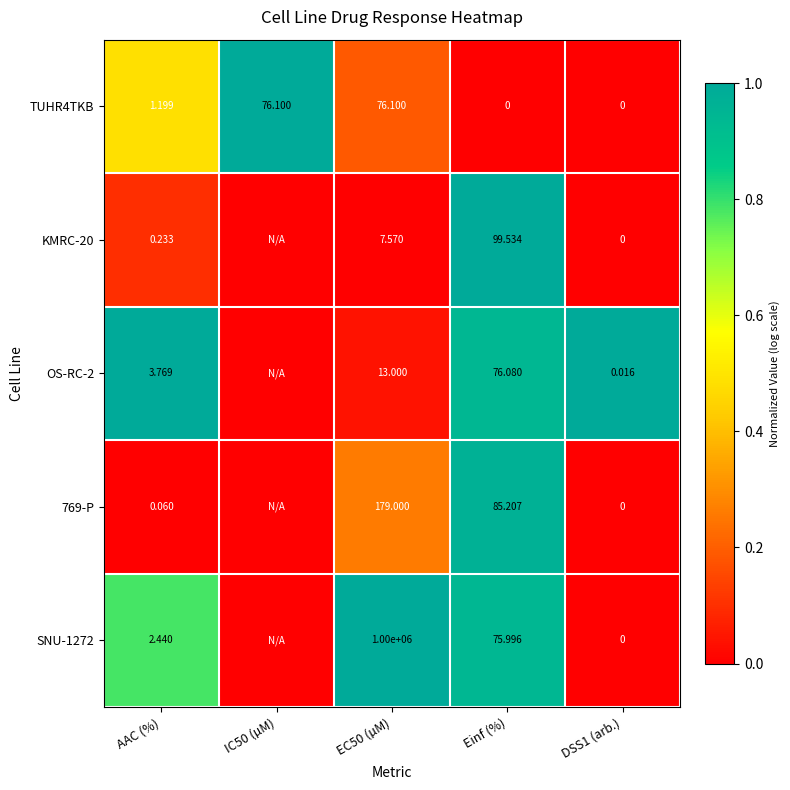

Is the value of TUHR4TKB at AAC (%) greater than the value of 769-P at AAC (%)?

Yes